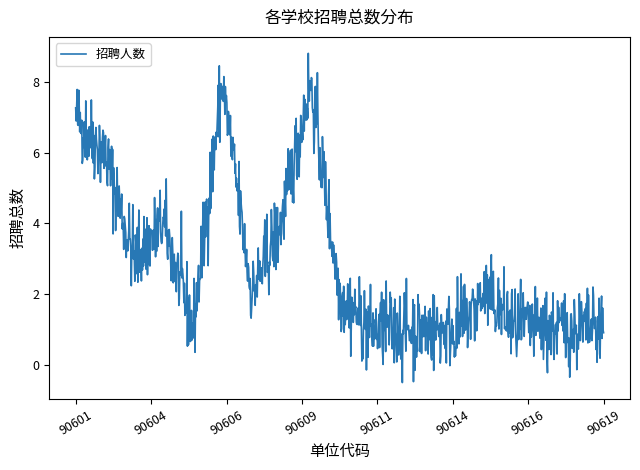

Does the chart display data point markers on the line(s)?

No